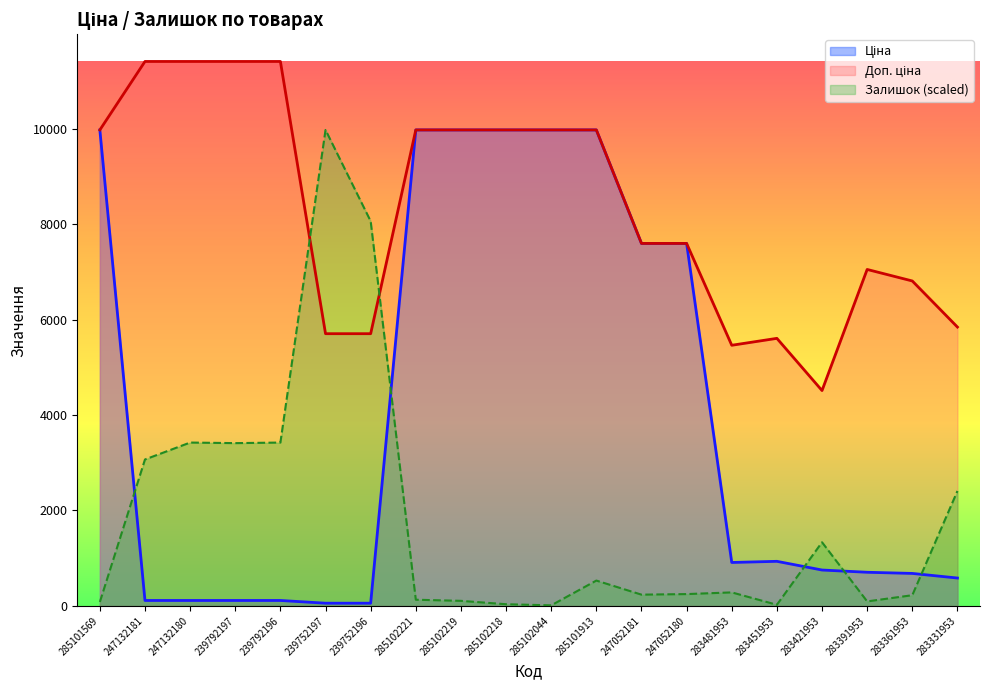

Where does the Залишок series first go above 283?

247132181